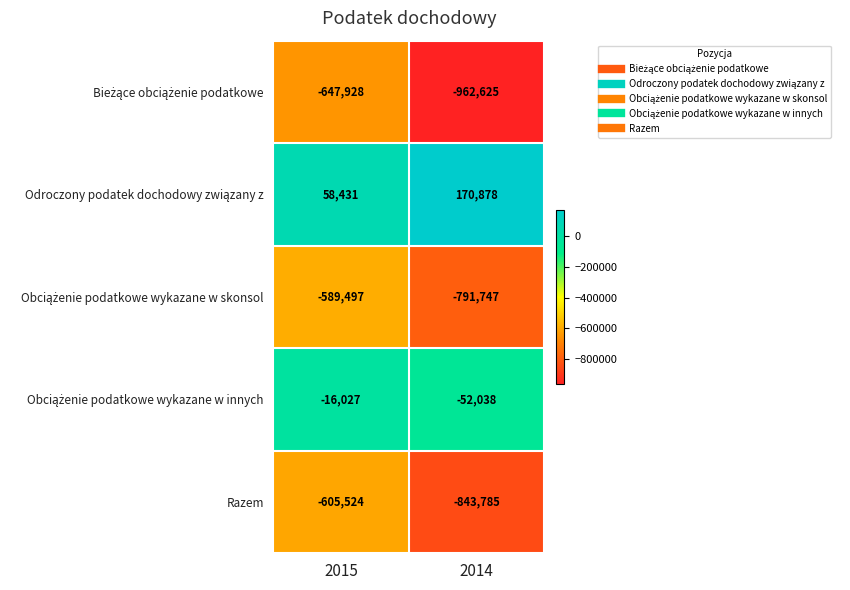

What is the difference between the highest and lowest values at 2015?

706359